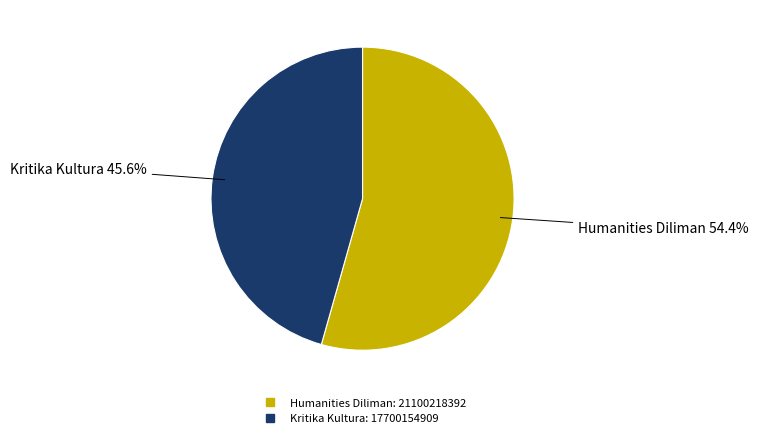

Is it true that Humanities Diliman is 48% of the pie?

False